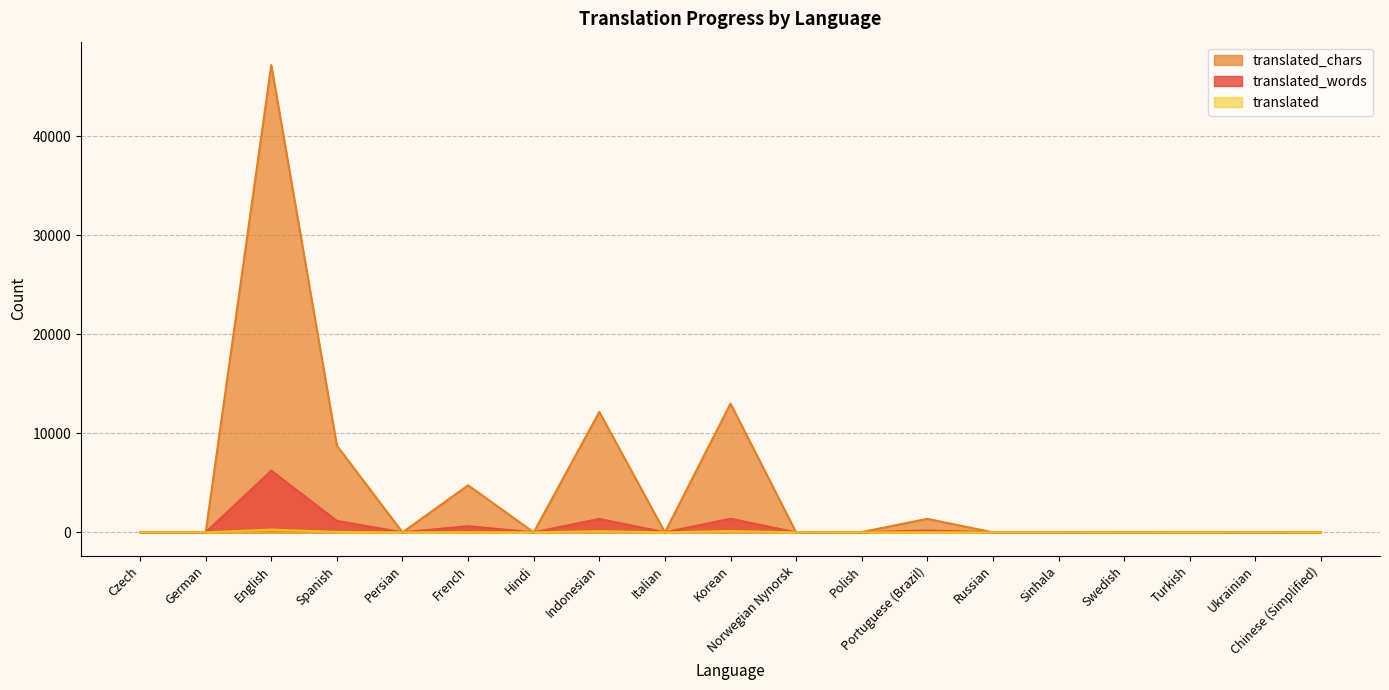

What is the greatest value displayed?

47191